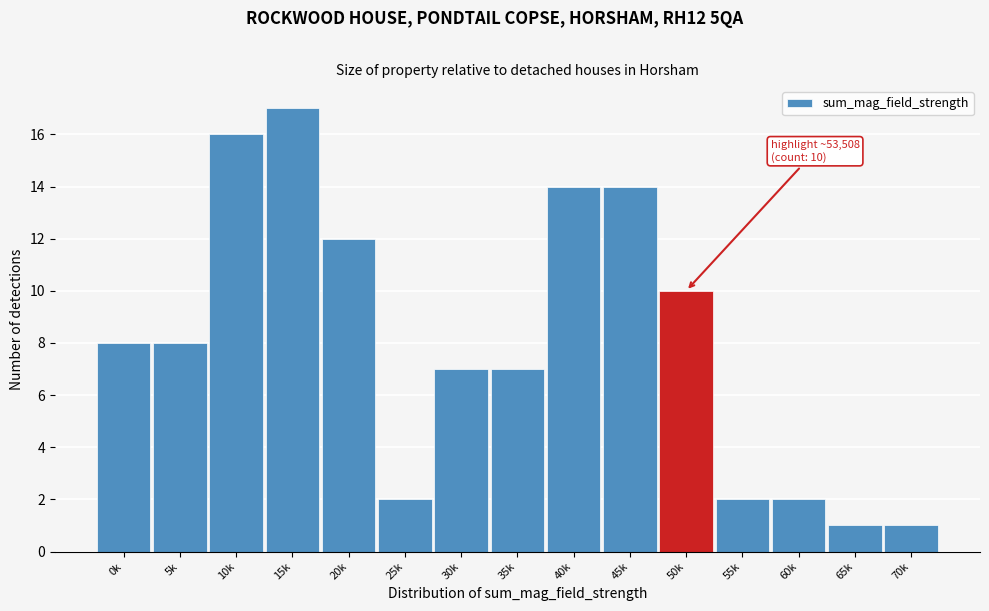

Reading right to left, list all the values displayed in this chart.

70k=1	65k=1	60k=2	55k=2	50k=10	45k=14	40k=14	35k=7	30k=7	25k=2	20k=12	15k=17	10k=16	5k=8	0k=8